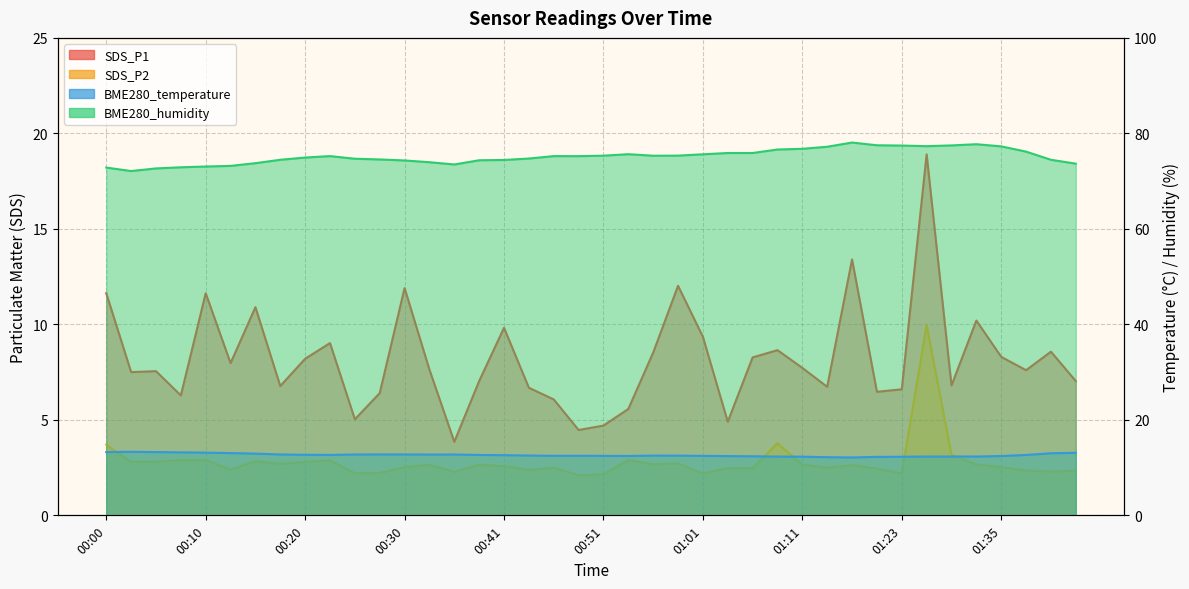

What is the value of the SDS_P1 point at the 38th from the left?

7.6